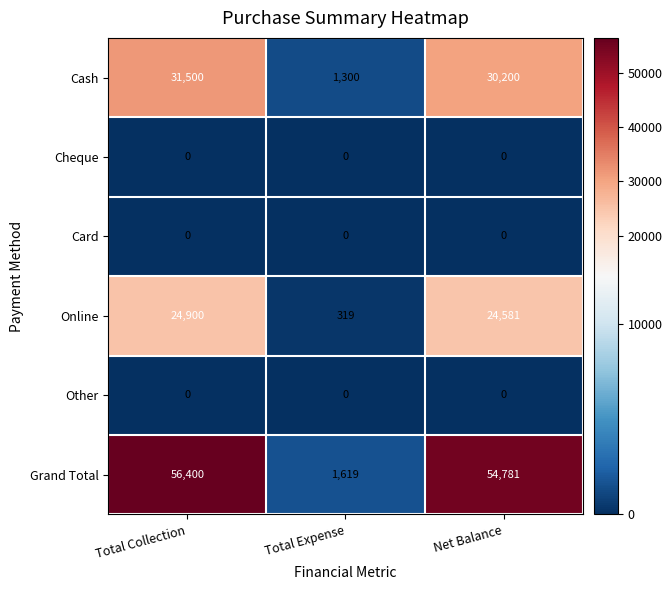

The Online series shows 319 at Total Expense. True or false?

True